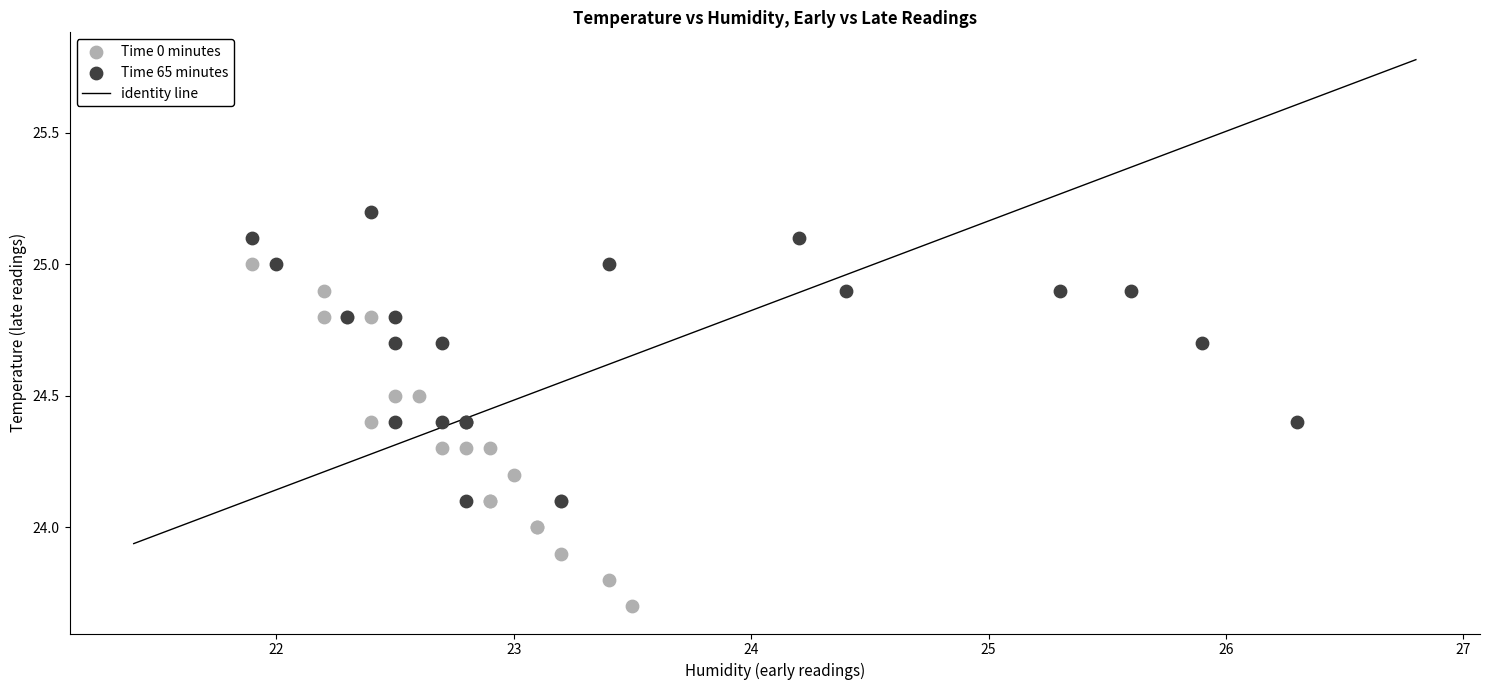

Which series reaches the maximum Y coordinate?

Time 65 minutes